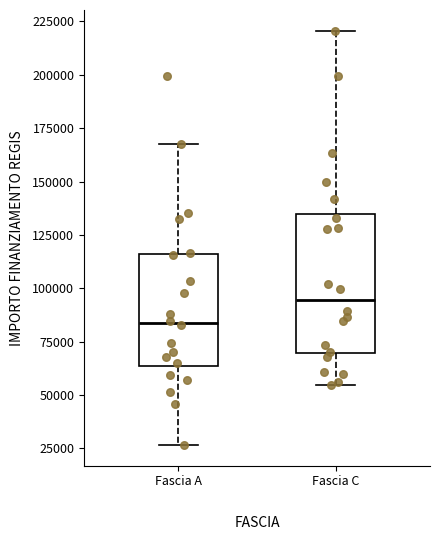

Reading left to right, transcribe this box plot: for each box, give where its median line is, the range the box spans, and where its two whiskers end, as read against the y-axis. The values are not printed on the chart, so give them approximately, as read against the axis.

Fascia A: median 85000, box 65000 to 115000, whiskers 25000 to 170000
Fascia C: median 95000, box 70000 to 135000, whiskers 55000 to 220000